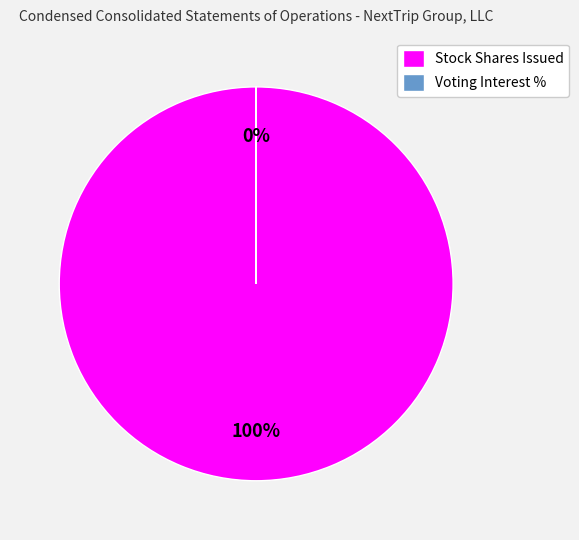

Do Stock Issued During Period, Shares, Acquisitions and Business Acquisition, Percentage of Voting Interests Acquired together represent more than half of the pie?

Yes